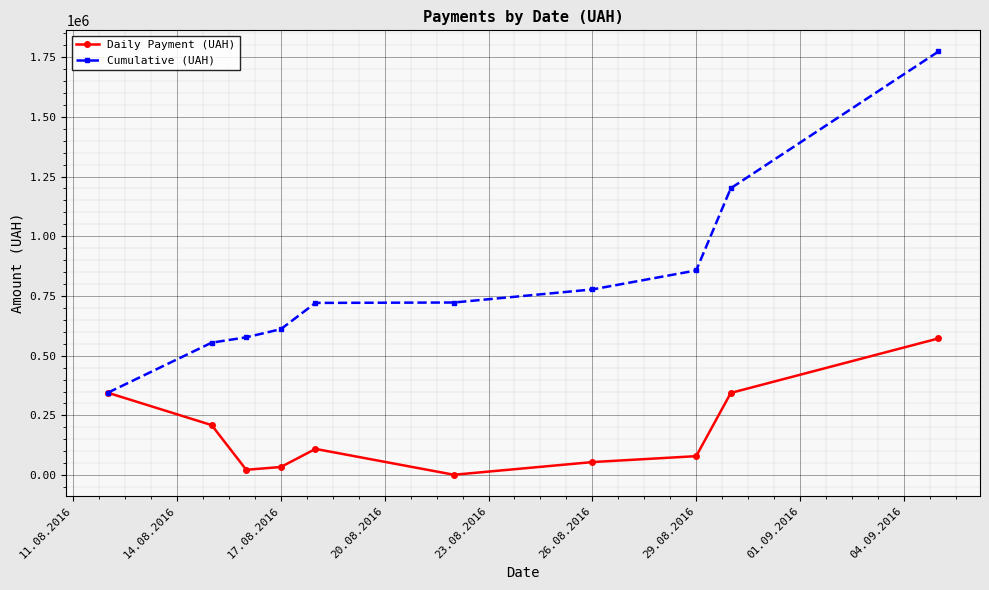

Which series has the widest spread of values?

Cumulative (UAH)